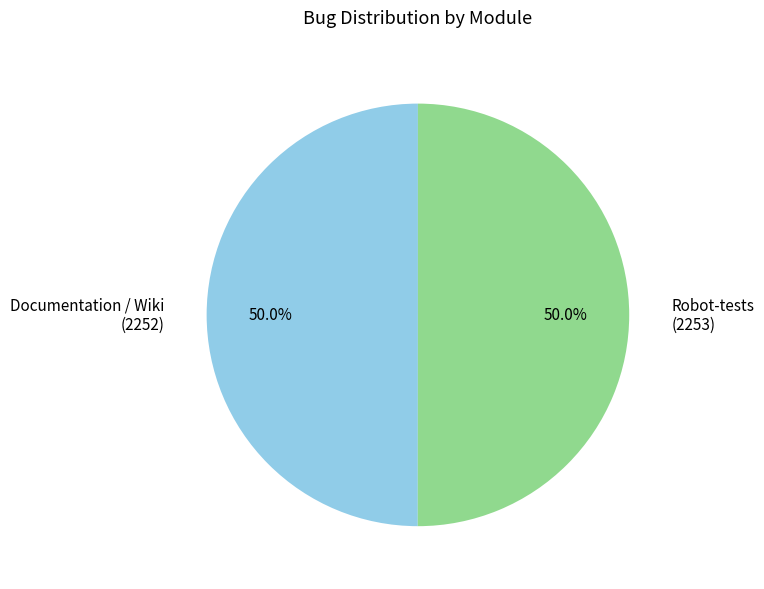

What is the ratio of the value at Documentation / Wiki to the value at Robot-tests?

1.0